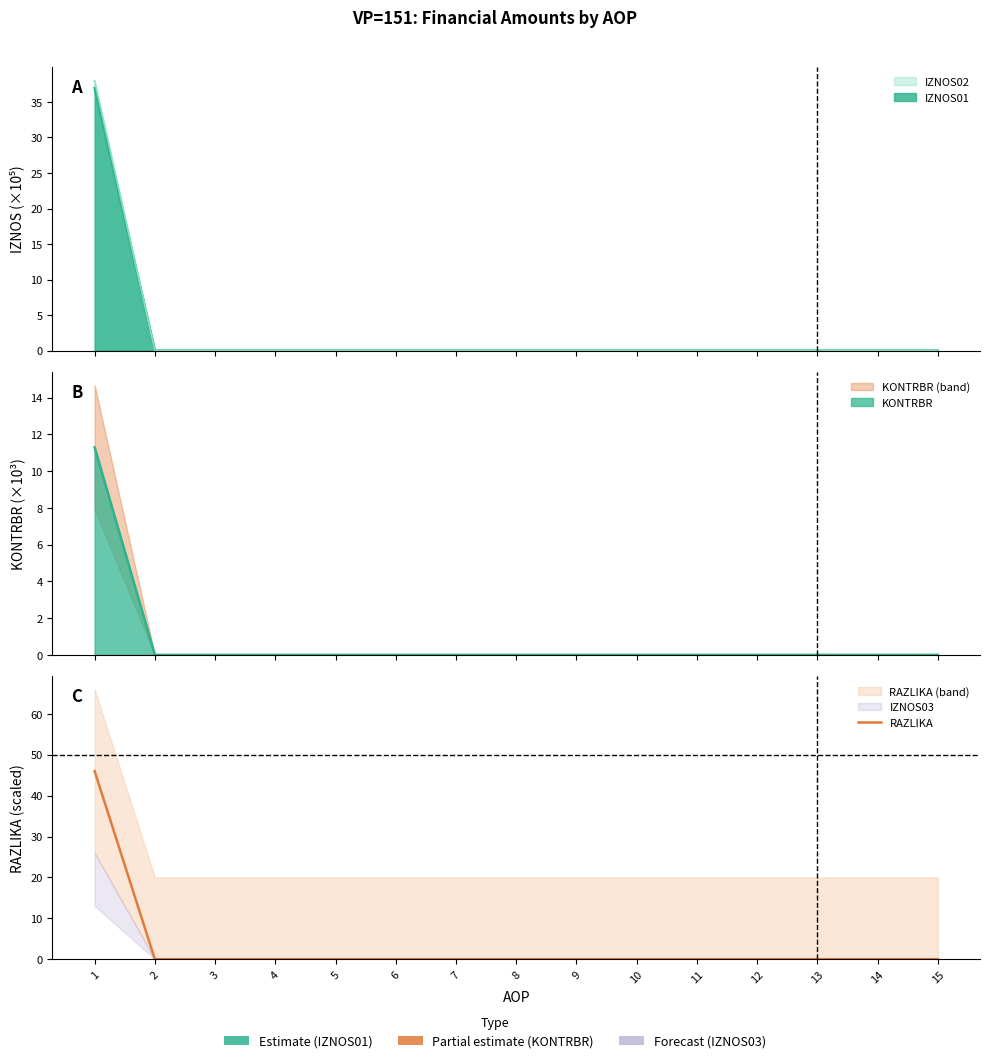

Reading left to right, transcribe all the data shown in this chart.

1=46	2=0	3=0	4=0	5=0	6=0	7=0	8=0	9=0	10=0	11=0	12=0	13=0	14=0	15=0